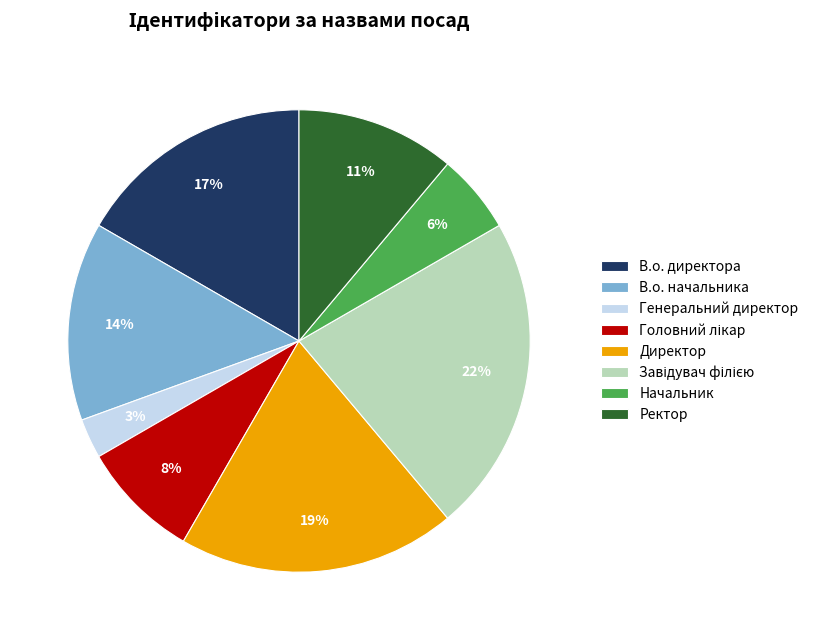

Is В.о. начальника the majority of the pie?

No